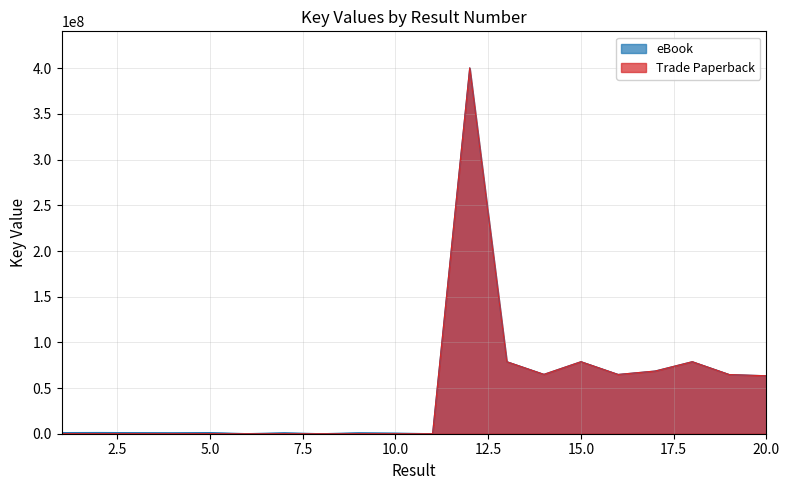

What is the value of the eBook point at the 7th from the left?

1074575